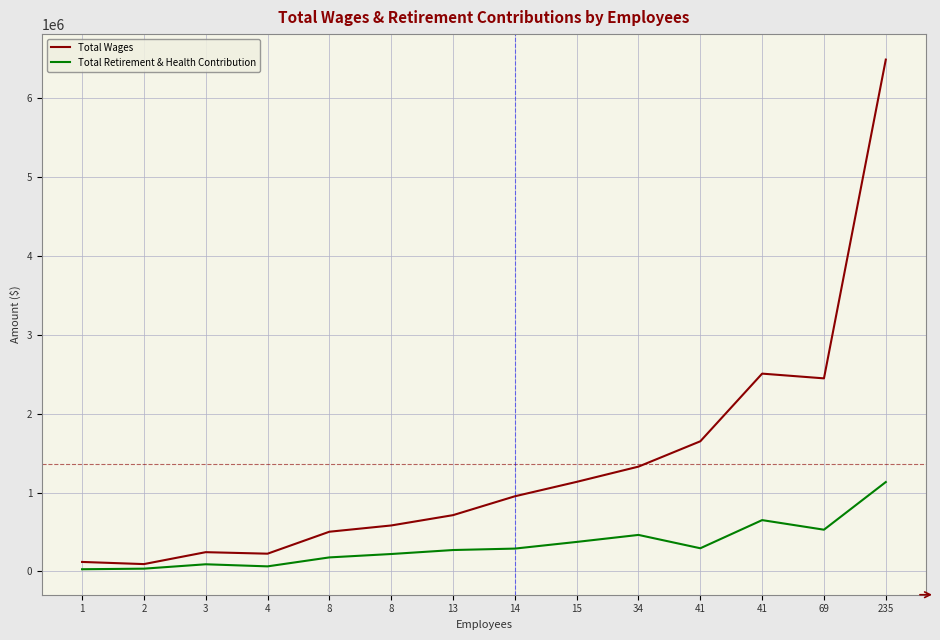

Is this an area chart (filled region under the line)?

No